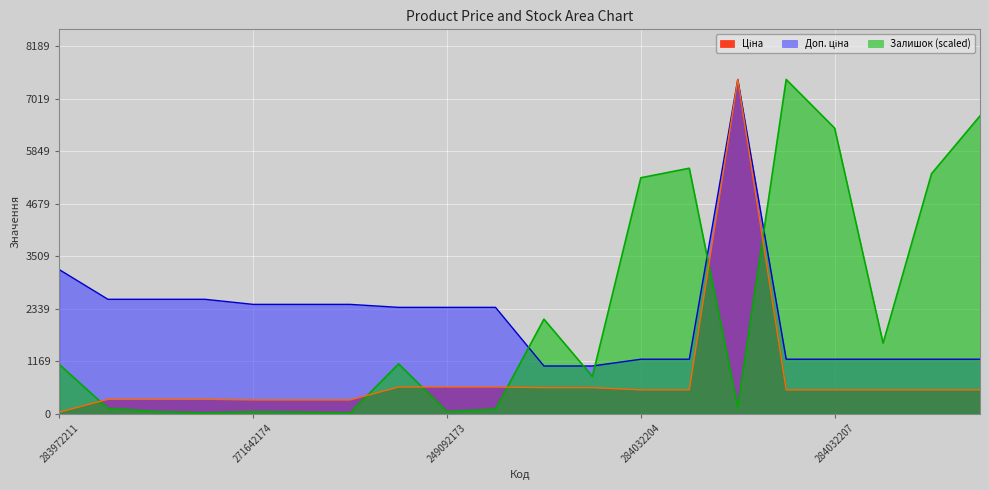

What is the smallest value displayed?

15.1